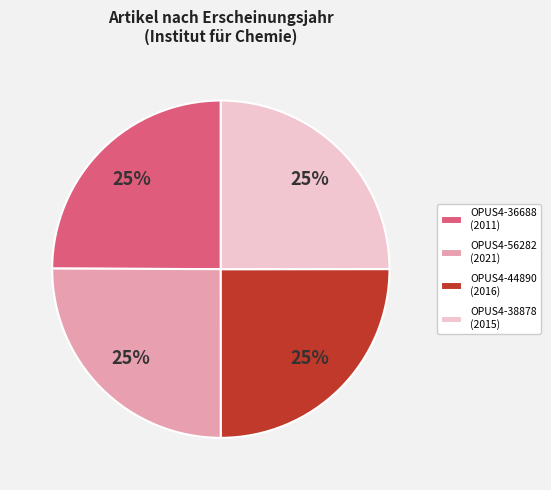

To the nearest percent, what is the average slice percentage?

25%